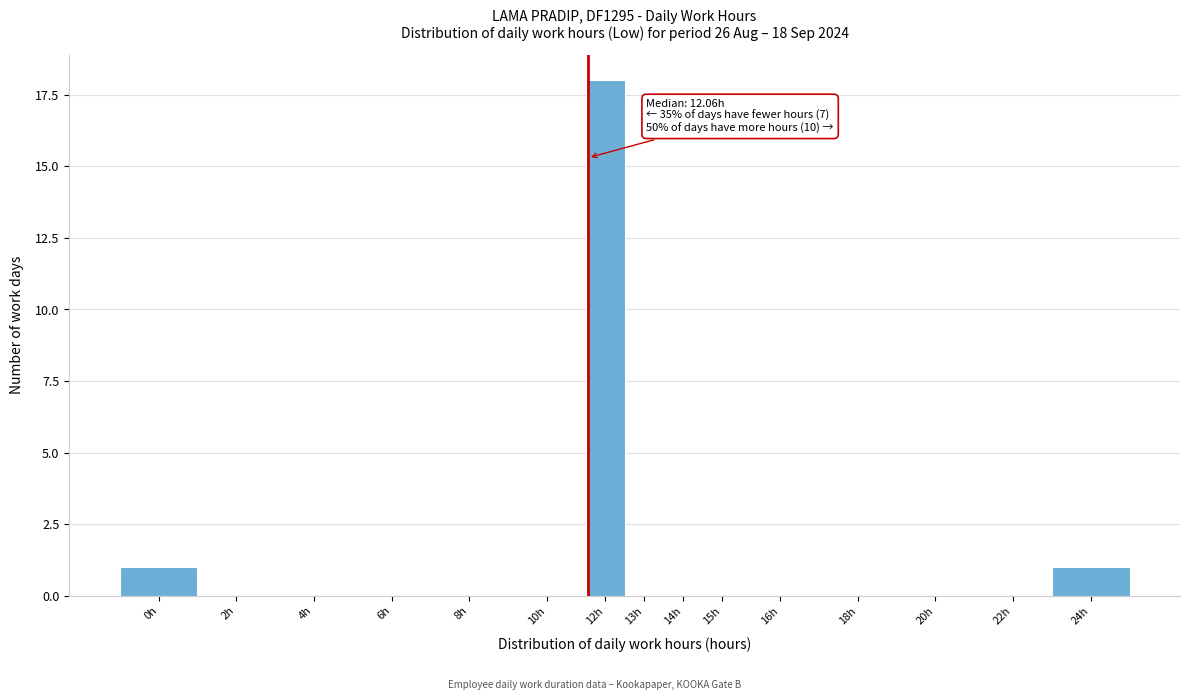

Reading right to left, extract all data points from this chart.

24h=1	22h=0	20h=0	18h=0	16h=0	15h=0	14h=0	13h=0	12h=18	10h=0	8h=0	6h=0	4h=0	2h=0	0h=1